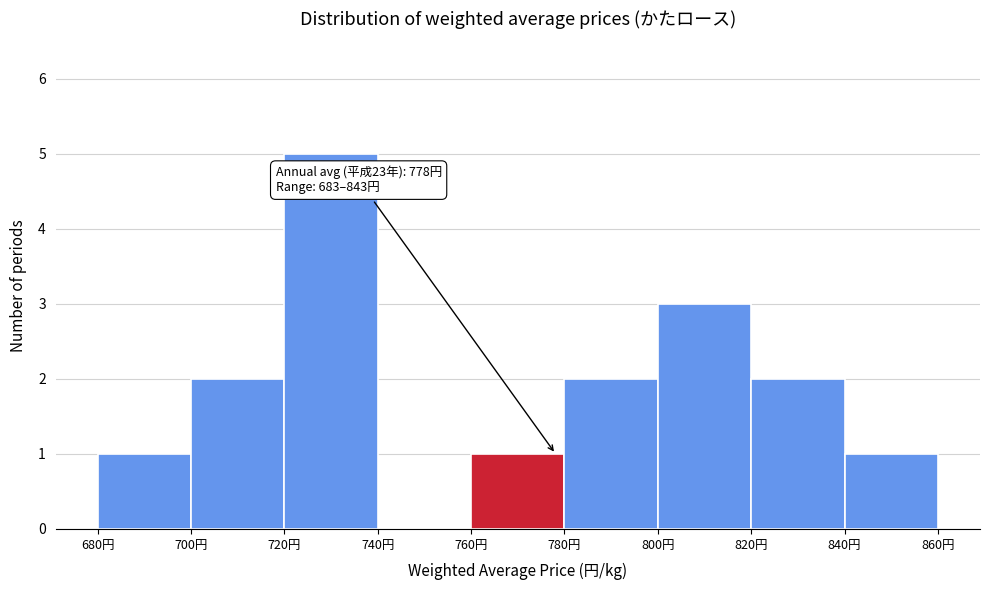

Over which range of the x-axis is the bar tallest?

720 to 740